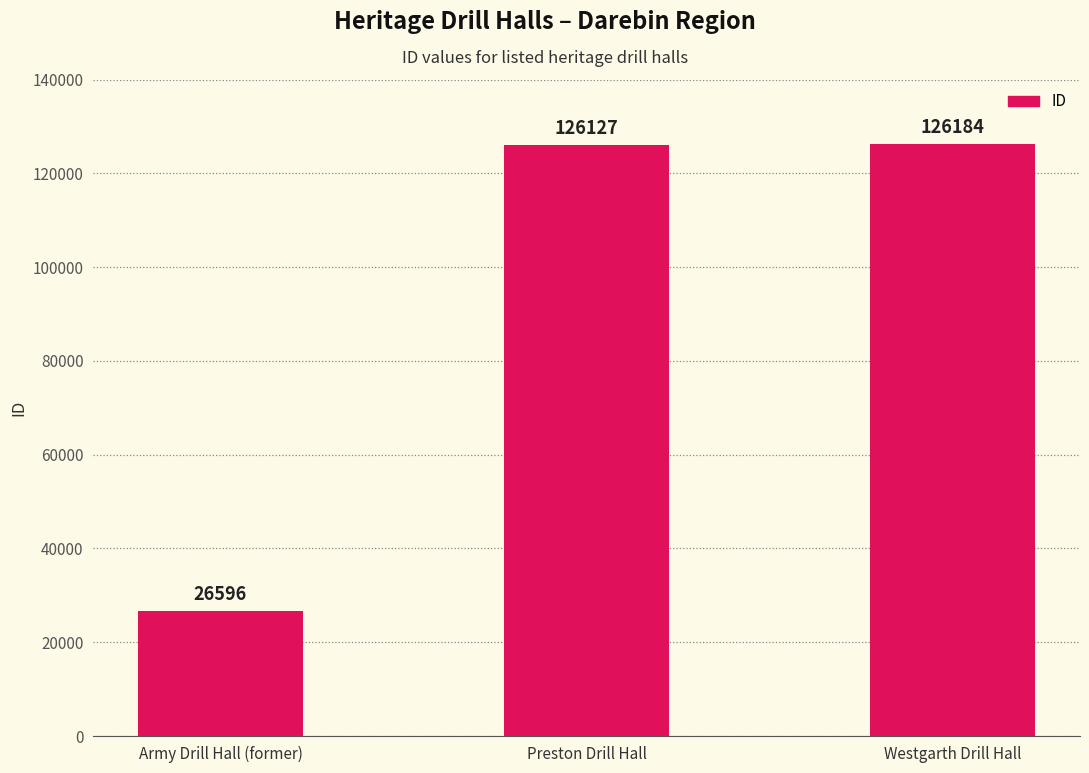

What is the change in value from Army Drill Hall (former) to Preston Drill Hall?

+99531